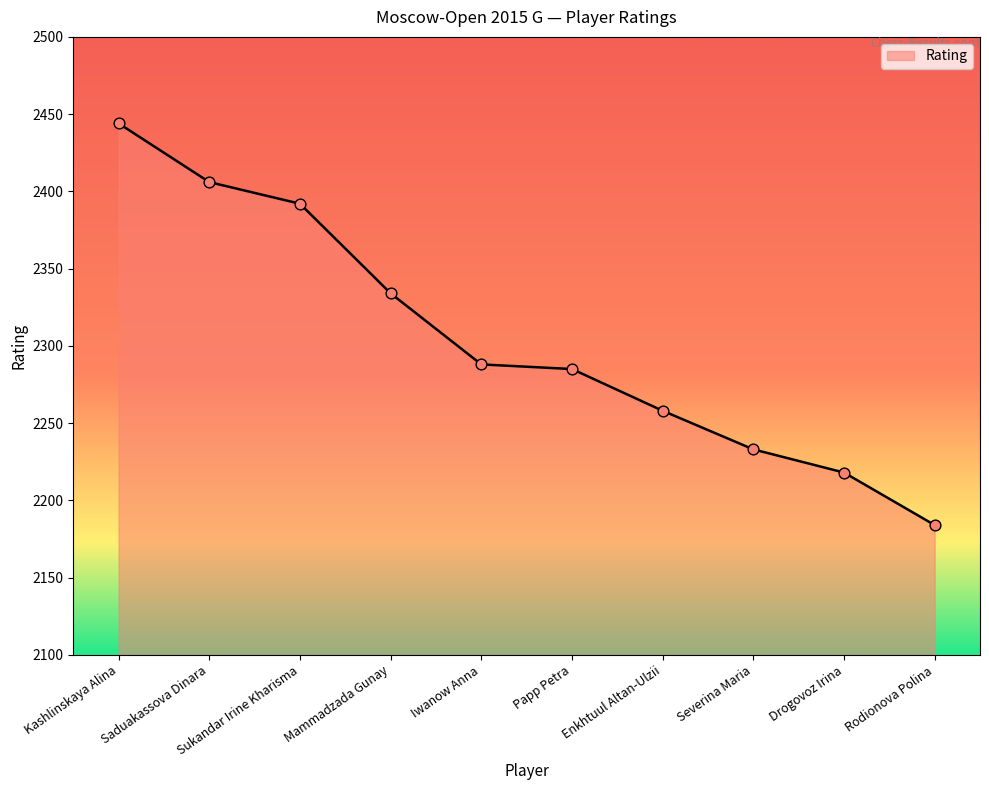

Between Papp Petra and Kashlinskaya Alina, which is larger?

Kashlinskaya Alina